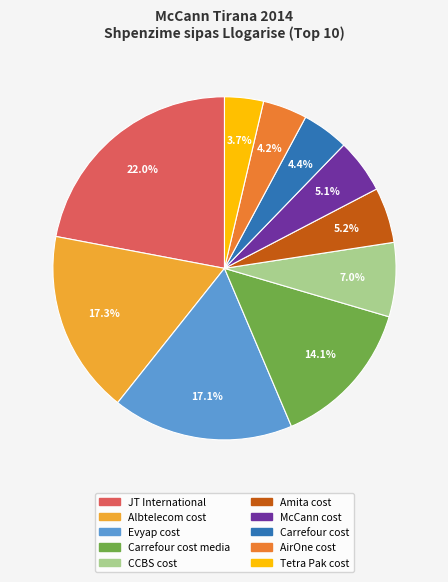

Is there any slice that represents more than half of the pie?

No